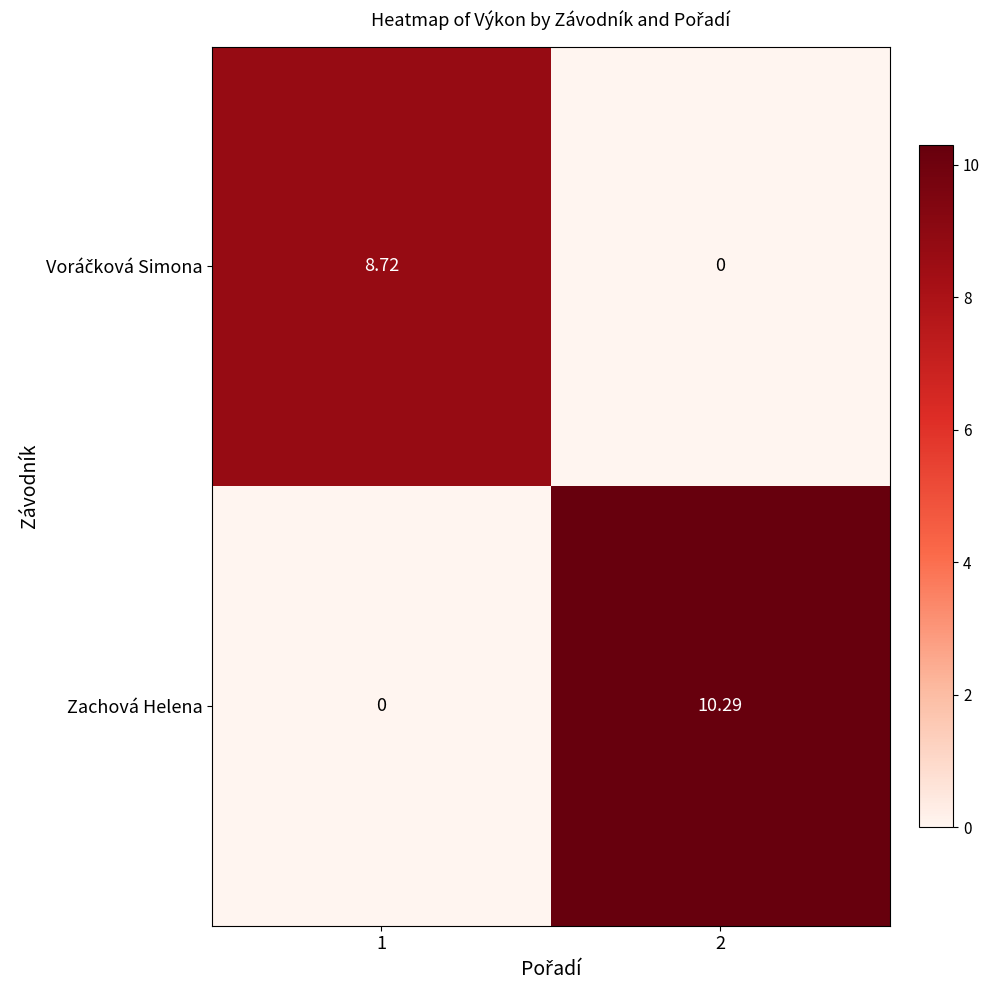

Which series has the widest spread of values?

Zachová Helena